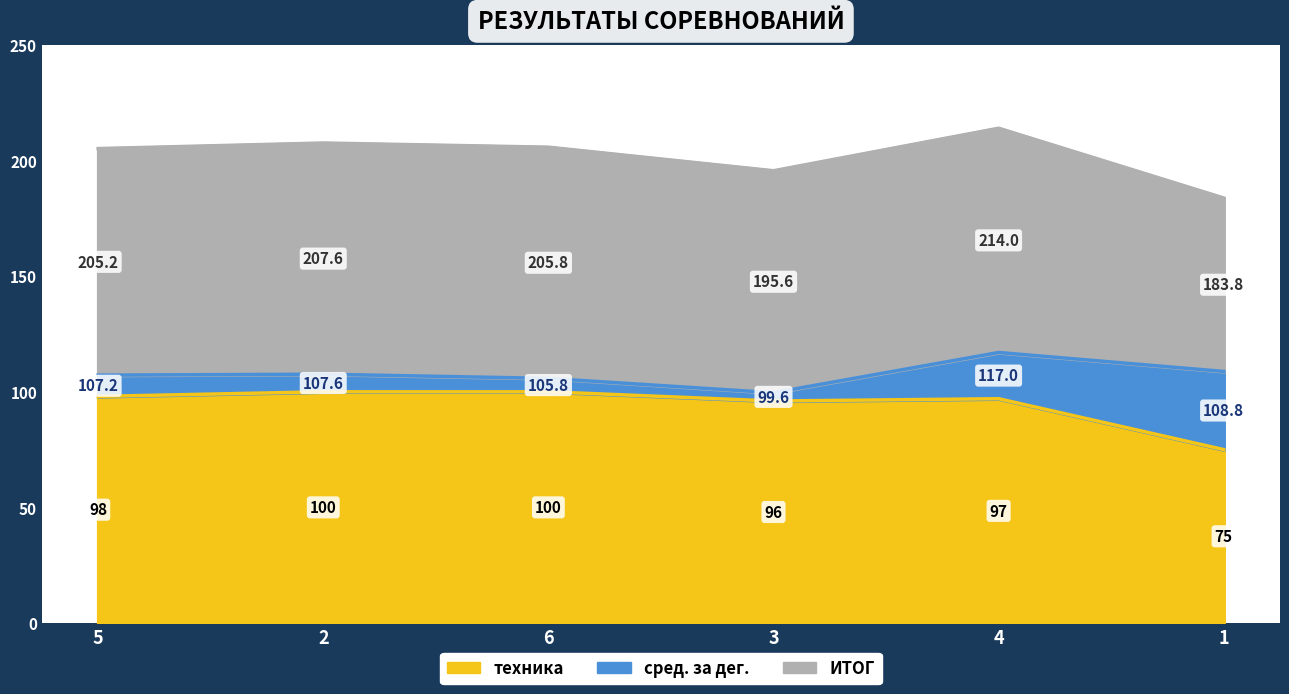

How many distinct data groups are displayed?

3